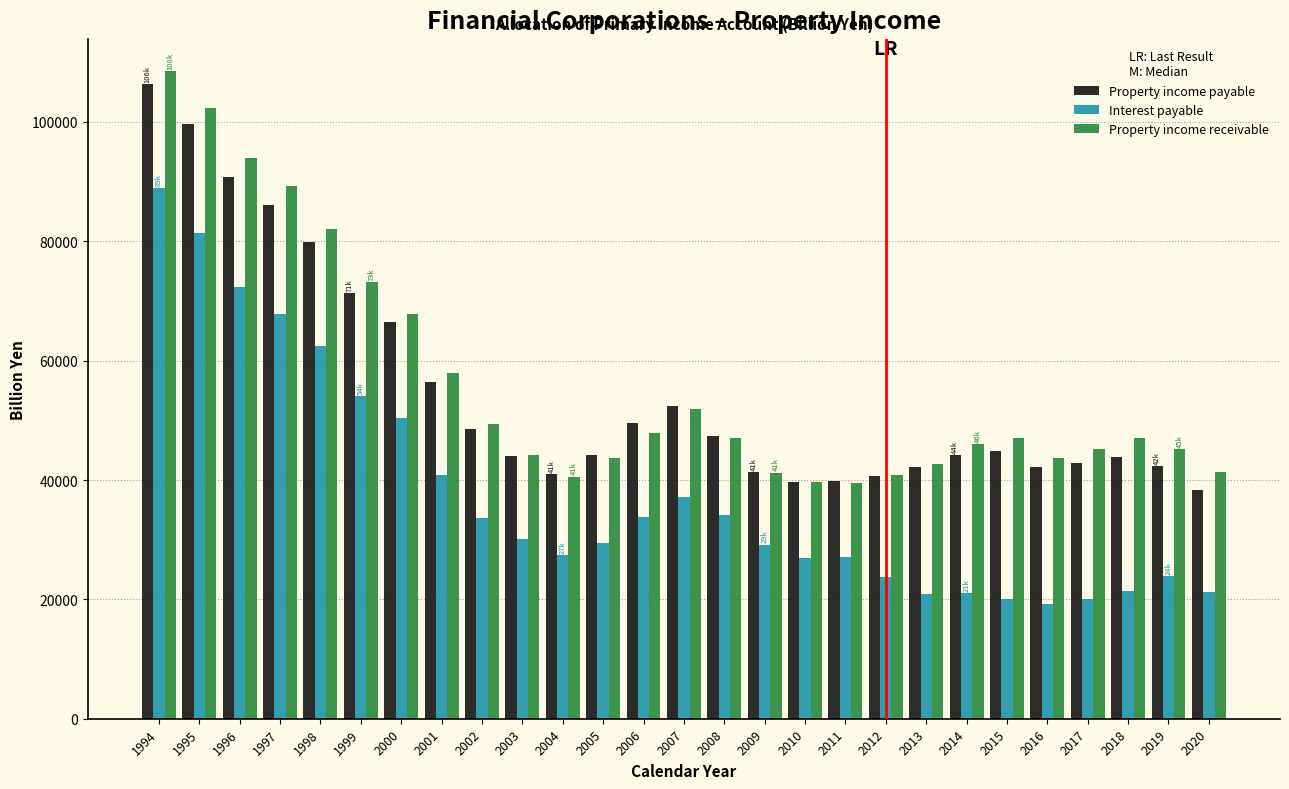

At how many categories does at least one series exceed 25234?

27